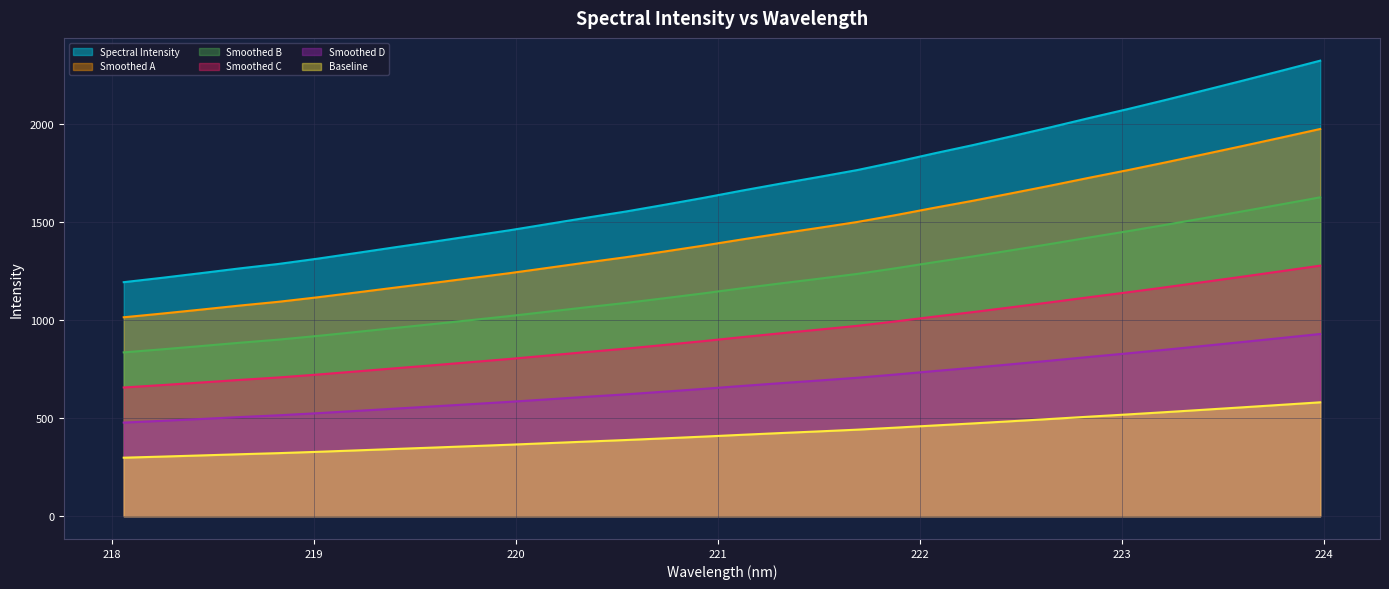

What is the difference between the second highest and minimum values?

1077.5